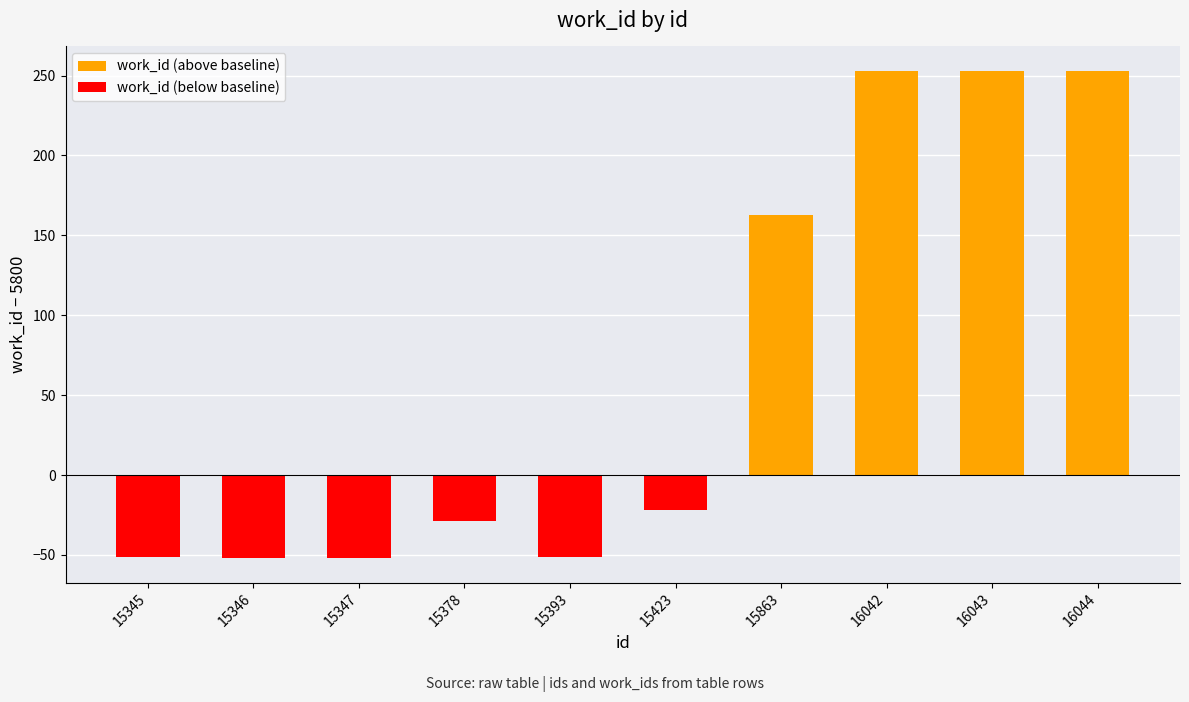

List the labels in order of work_id (below baseline) value, smallest first.

15346, 15347, 15345, 15393, 15378, 15423, 15863, 16042, 16043, 16044